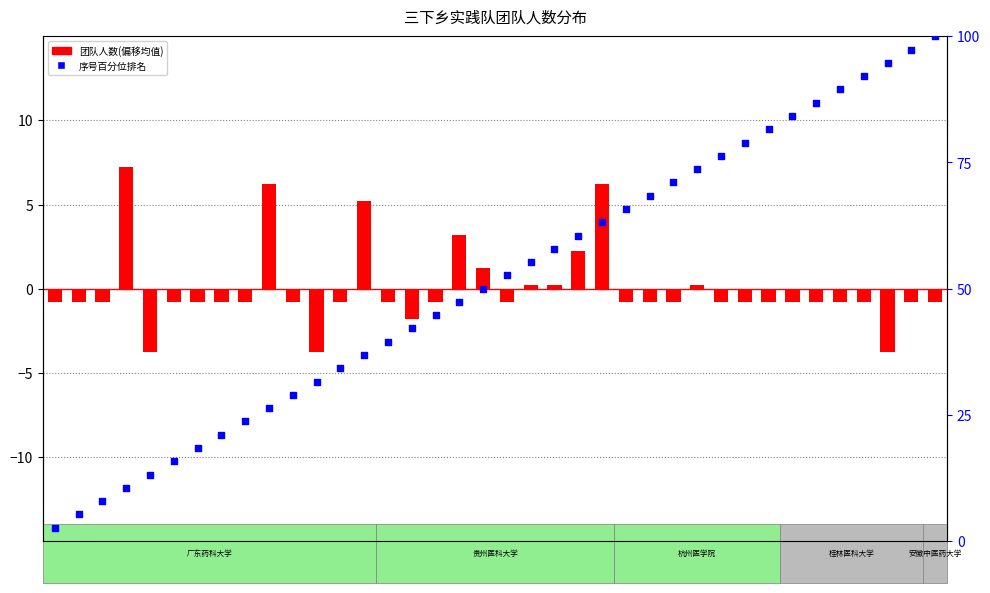

Which series has the largest total across all categories?

序号百分位排名